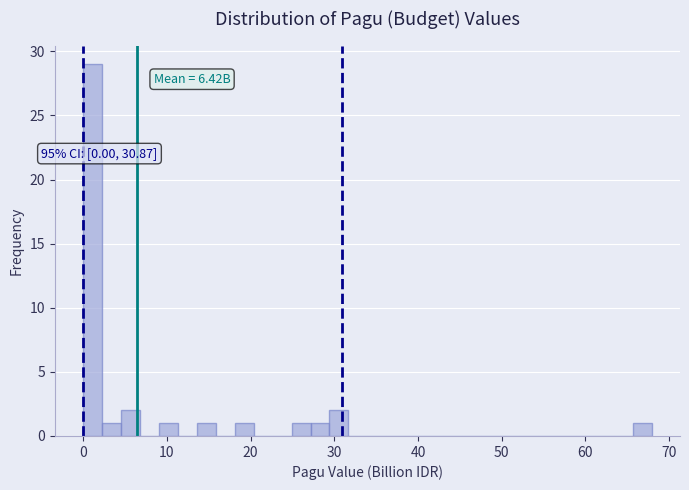

Read against the x-axis, roughly where is the centre of the tallest bar?

1